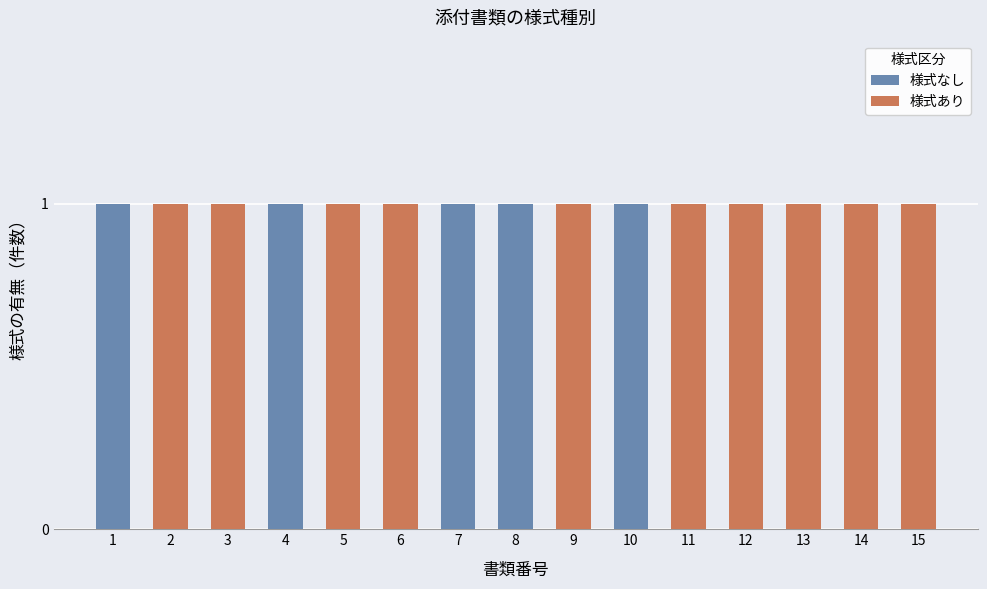

At which category is the sum across all series the highest?

1